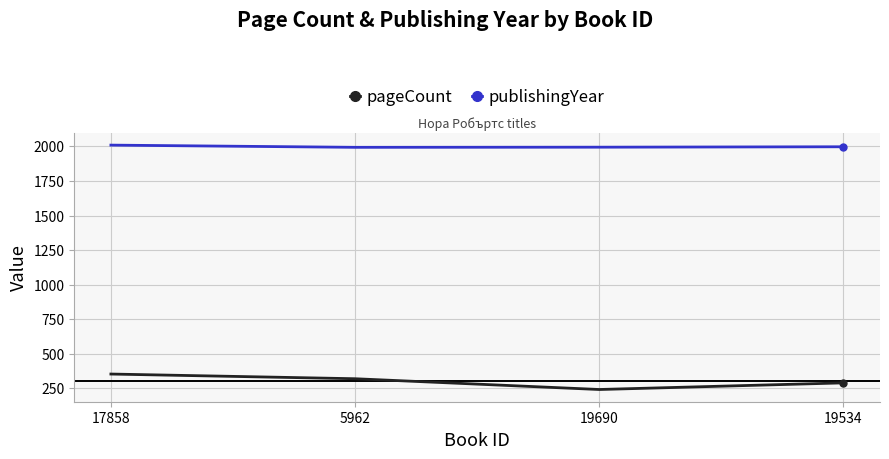

True or false: publishingYear and pageCount cross at least once.

False